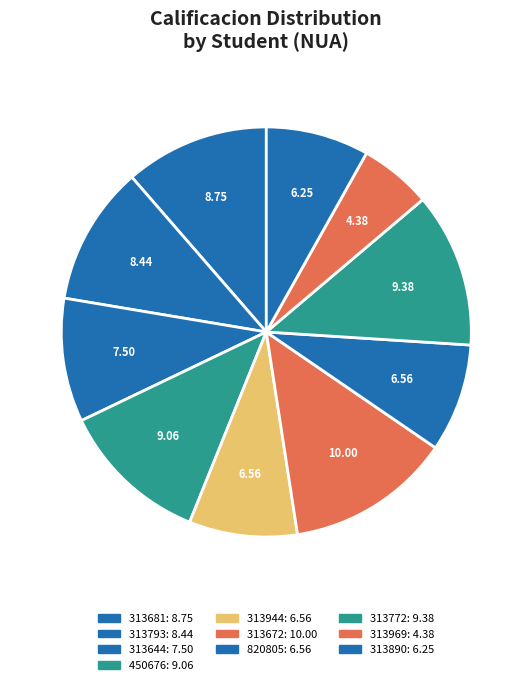

How many segments does this pie chart have?

10